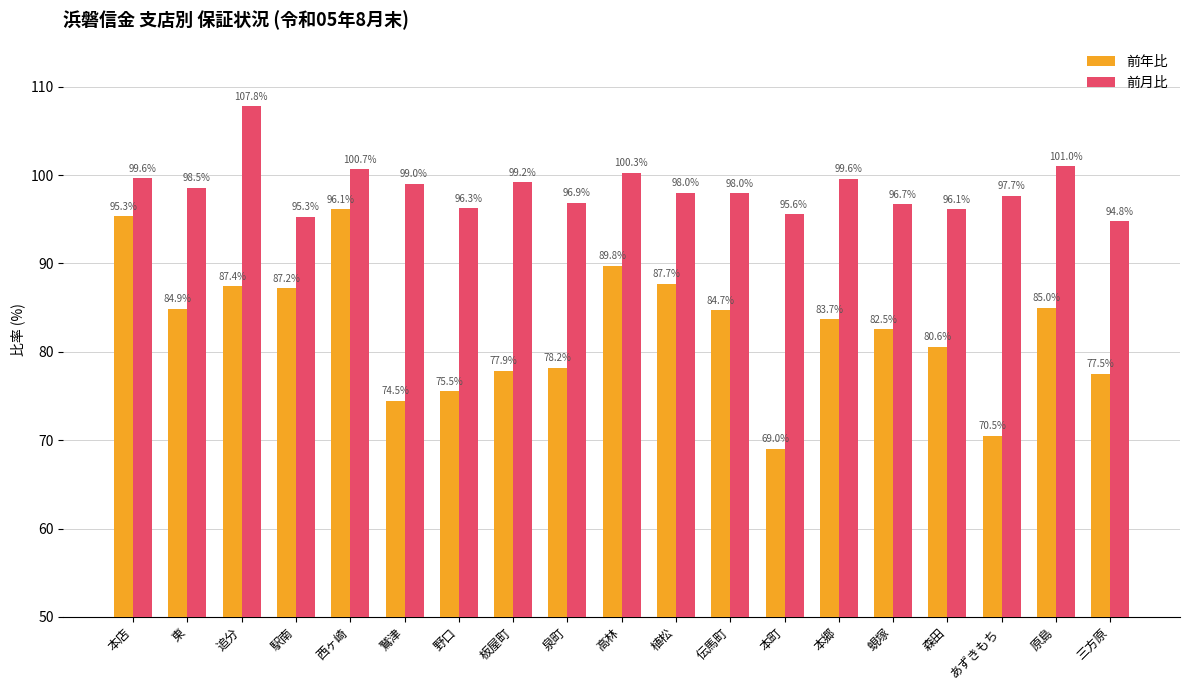

Does the chart contain stacked bars?

No